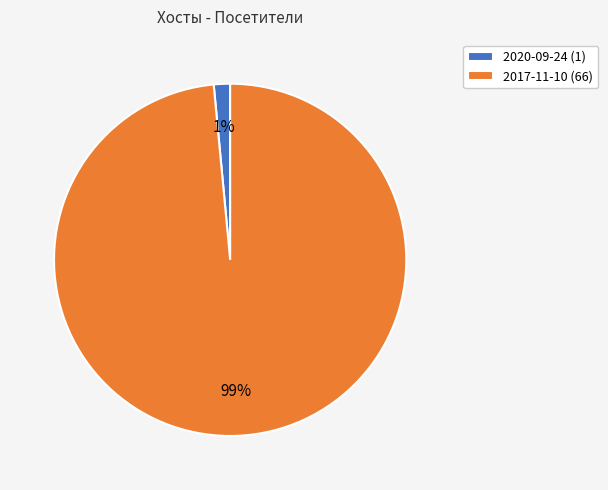

How many slices are in this pie chart?

2